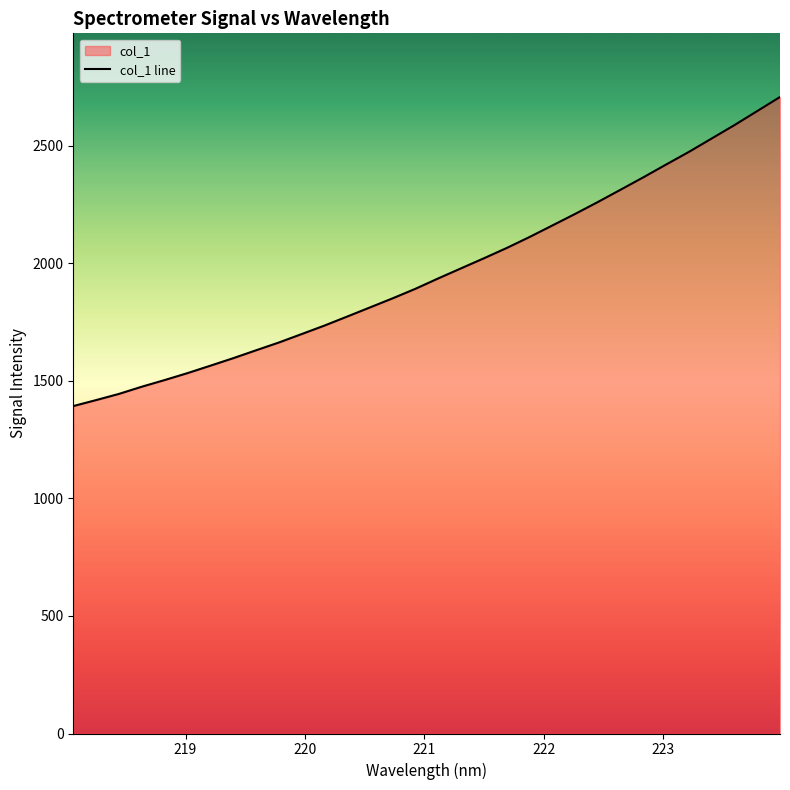

Reading right to left, extract all data points from this chart.

2707.1	2647.3	2587.6	2530.6	2473.6	2420.0	2365.6	2312.8	2260.3	2209.6	2160.4	2111.4	2064.8	2021.0	1978.4	1935.6	1891.5	1850.9	1811.9	1773.1	1734.6	1698.5	1662.6	1629.5	1595.9	1564.1	1532.6	1503.1	1474.9	1444.3	1418.0	1392.6